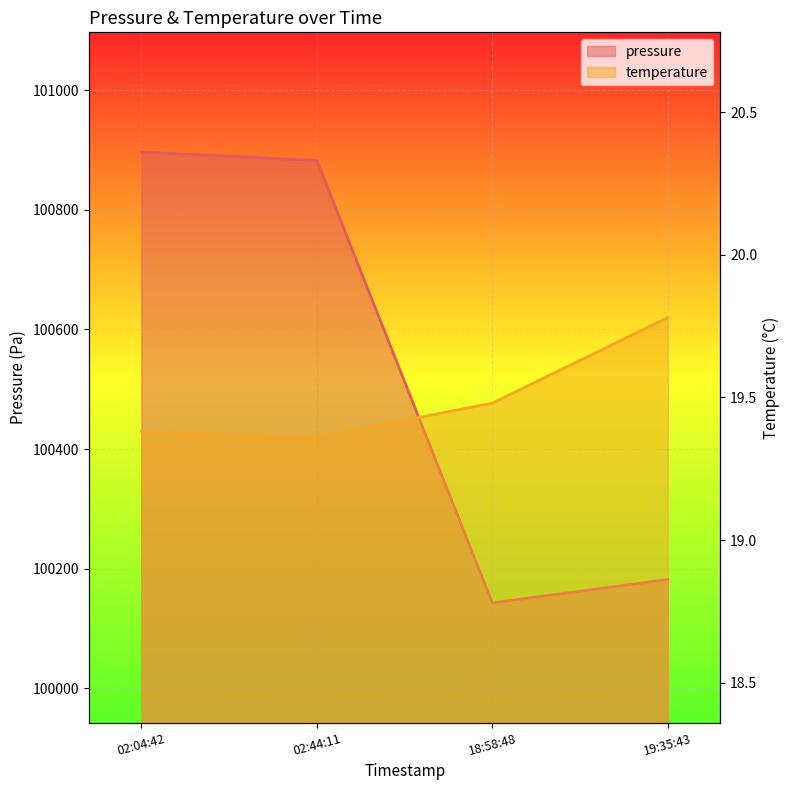

What is the total value across all series at 02:44:11?

100901.9